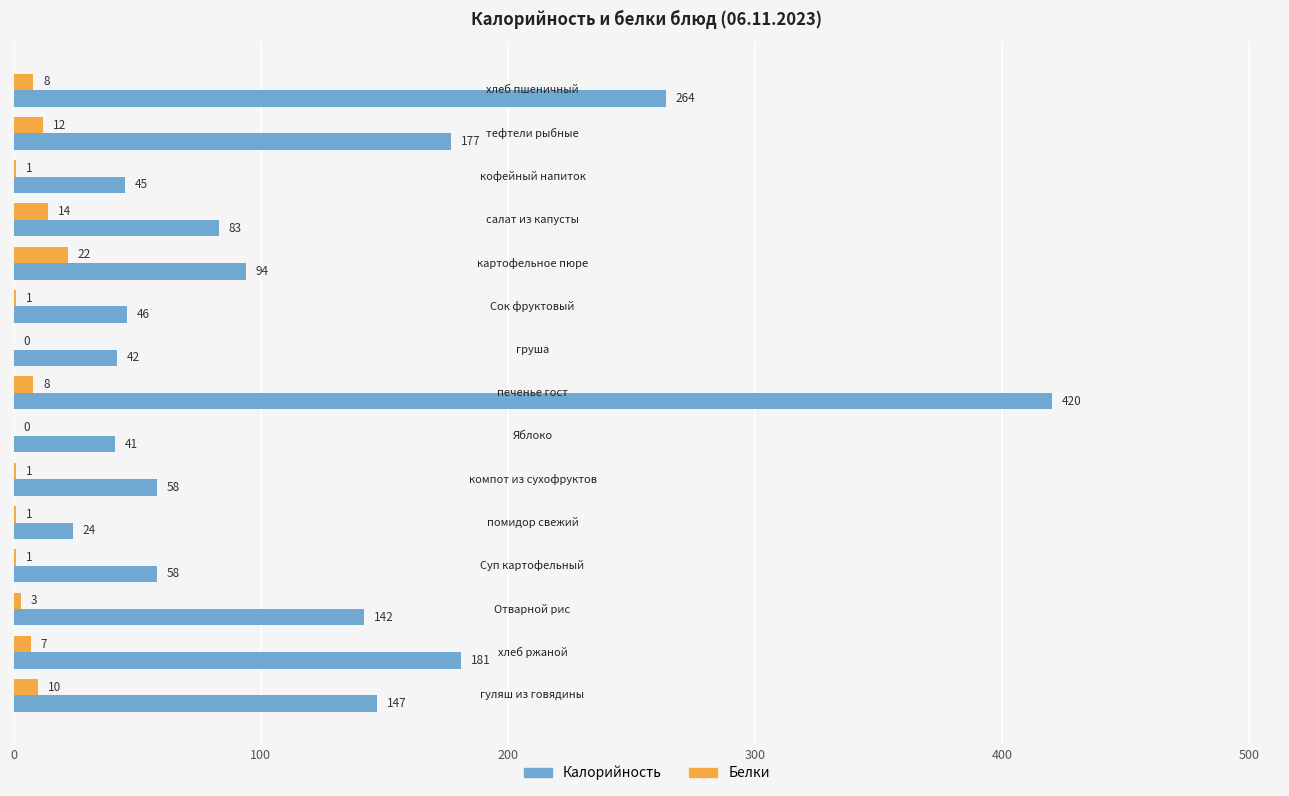

Which series has the largest range (max minus min)?

Калорийность